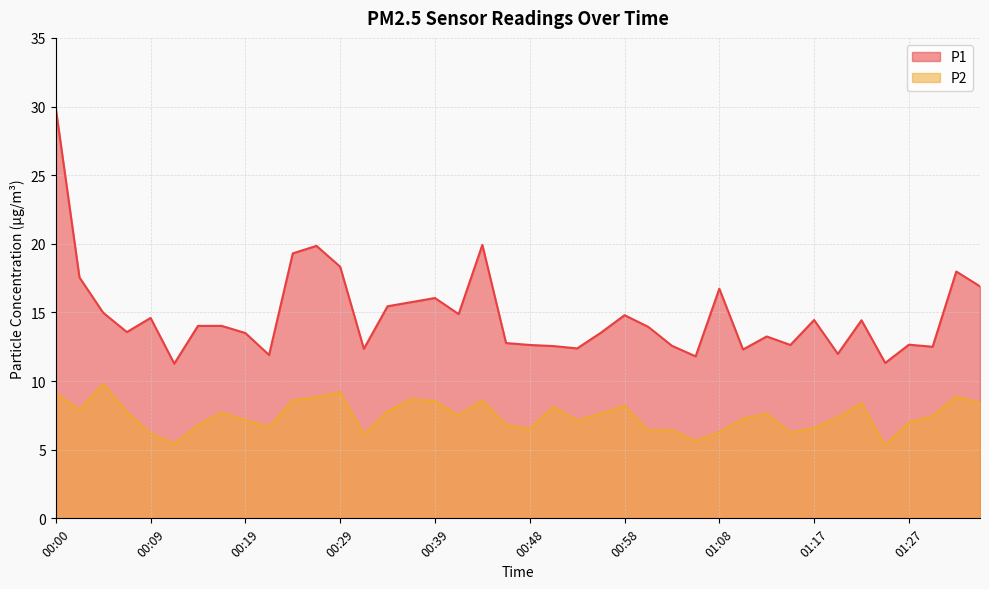

Which has a higher value, 01:03 or 01:20?

01:03